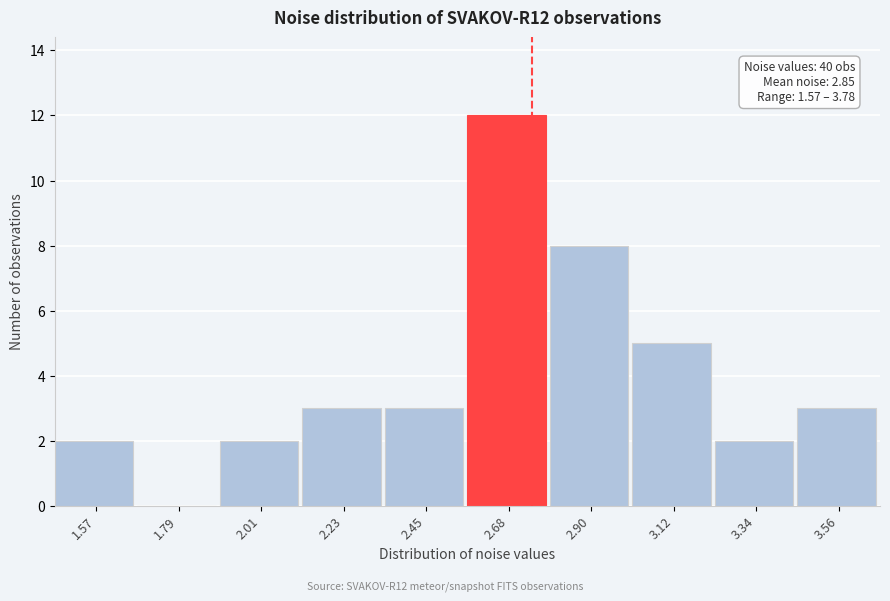

Reading right to left, extract all data points from this chart.

3.56=3	3.34=2	3.12=5	2.90=8	2.68=12	2.45=3	2.23=3	2.01=2	1.79=0	1.57=2